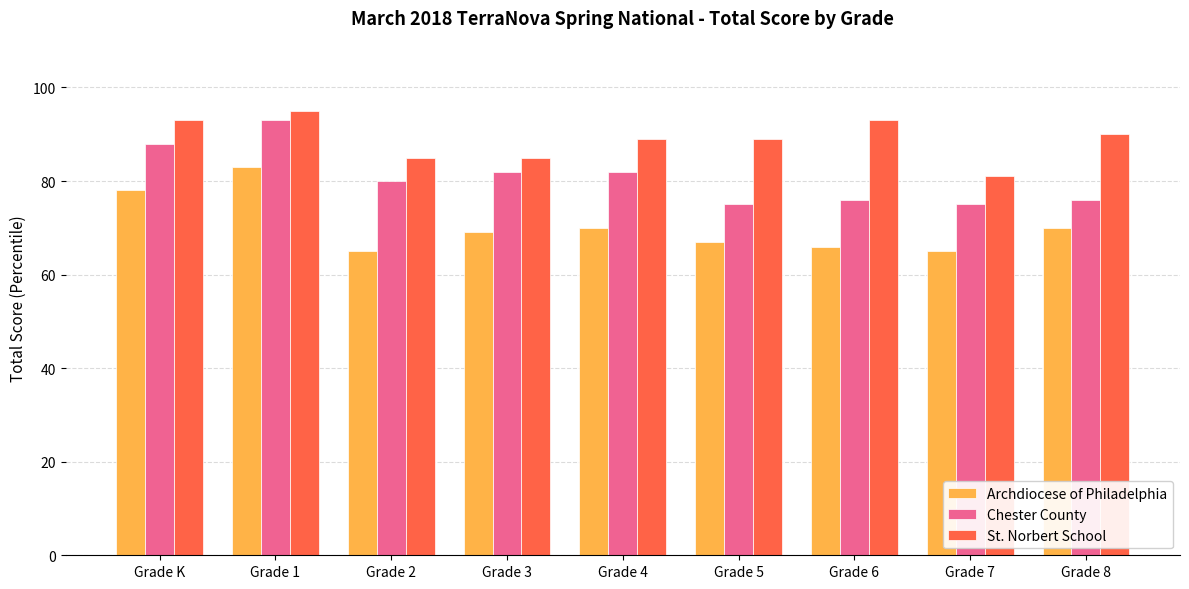

Which series changed the most between Grade 7 and Grade 8?

St. Norbert School